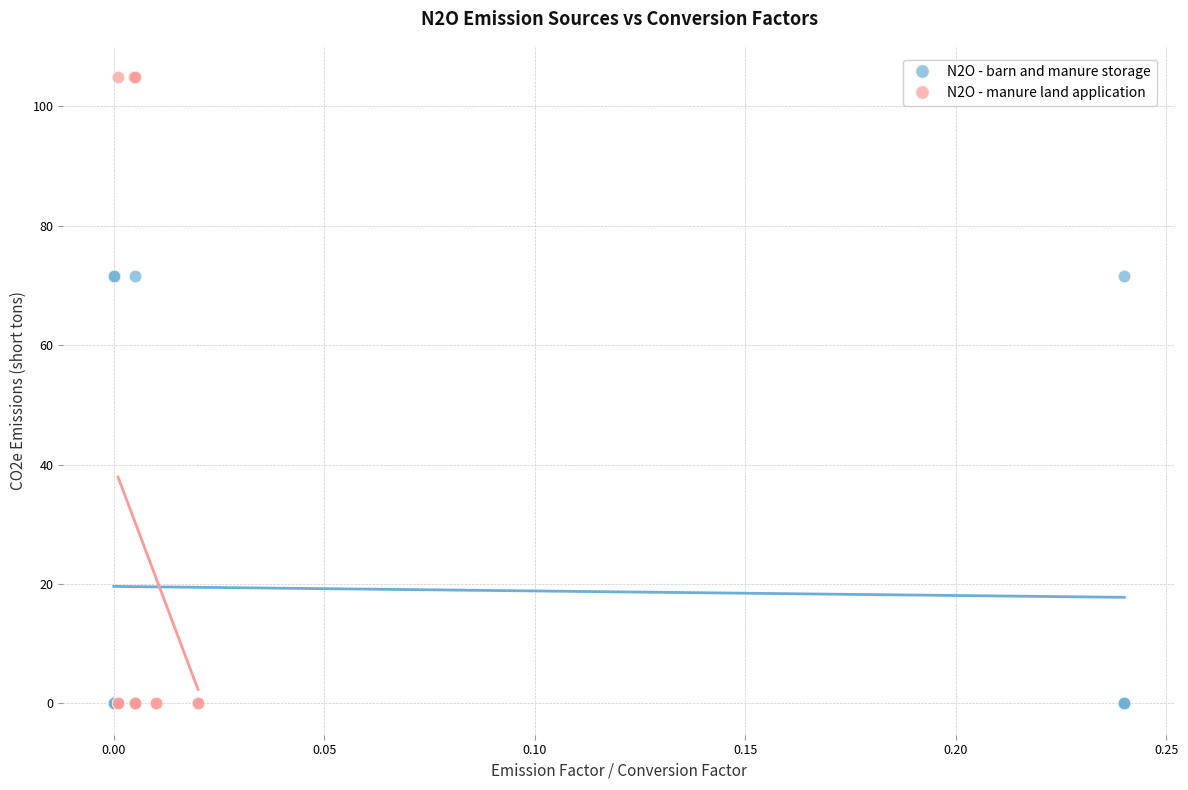

Which series has the widest spread of Y values?

N2O - manure land application